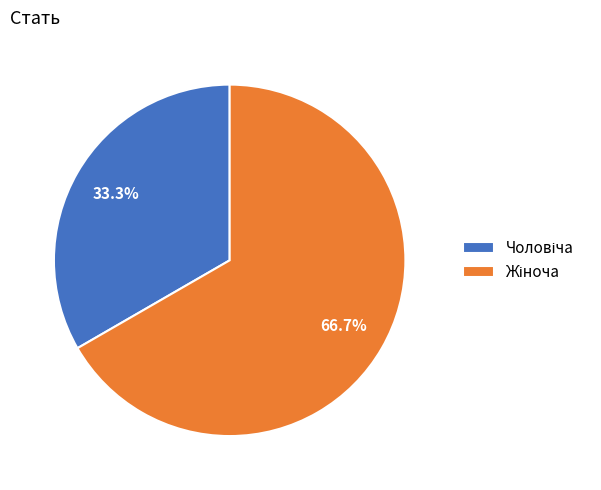

Is there a majority slice in this chart?

Yes